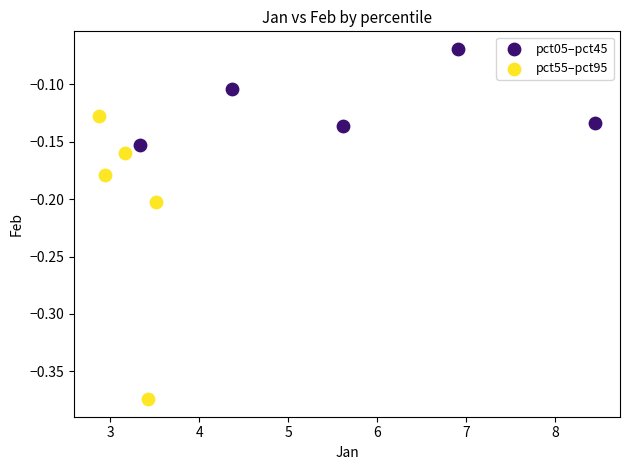

Which series reaches the maximum Y coordinate?

pct05–pct45